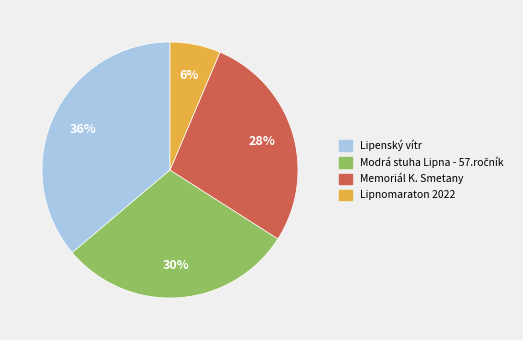

Does any single category account for the majority?

No